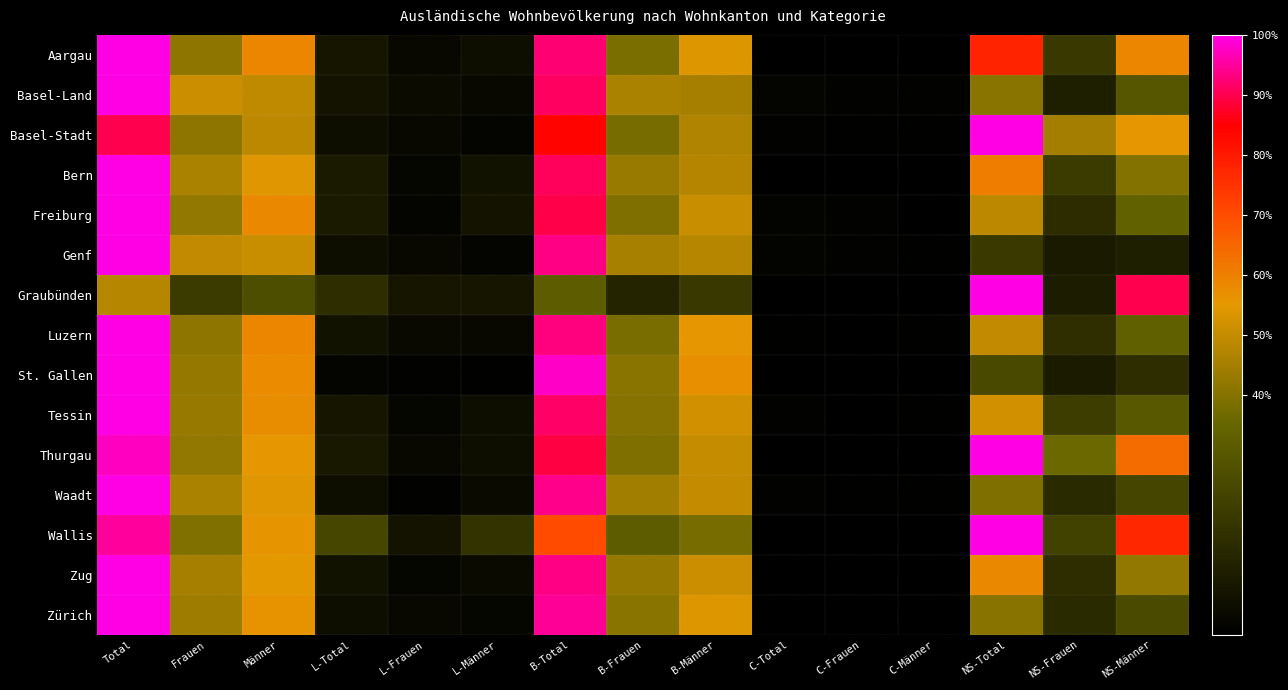

Between C-Total and NS-Männer, which is larger?

NS-Männer